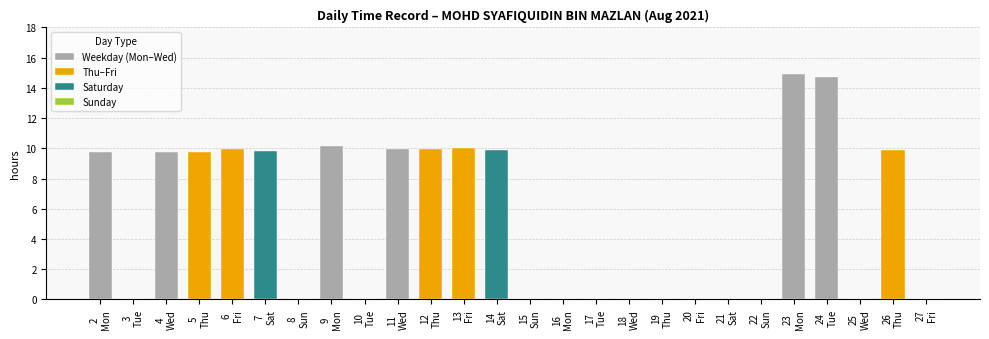

What is the greatest value displayed?

14.9